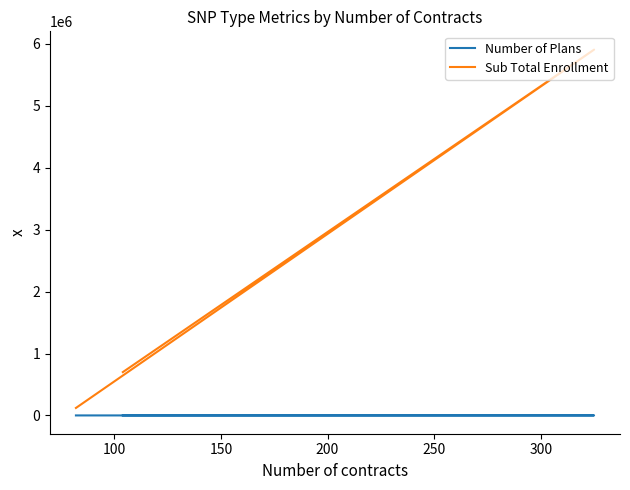

Which category has the lowest value in the Number of Plans series?

150